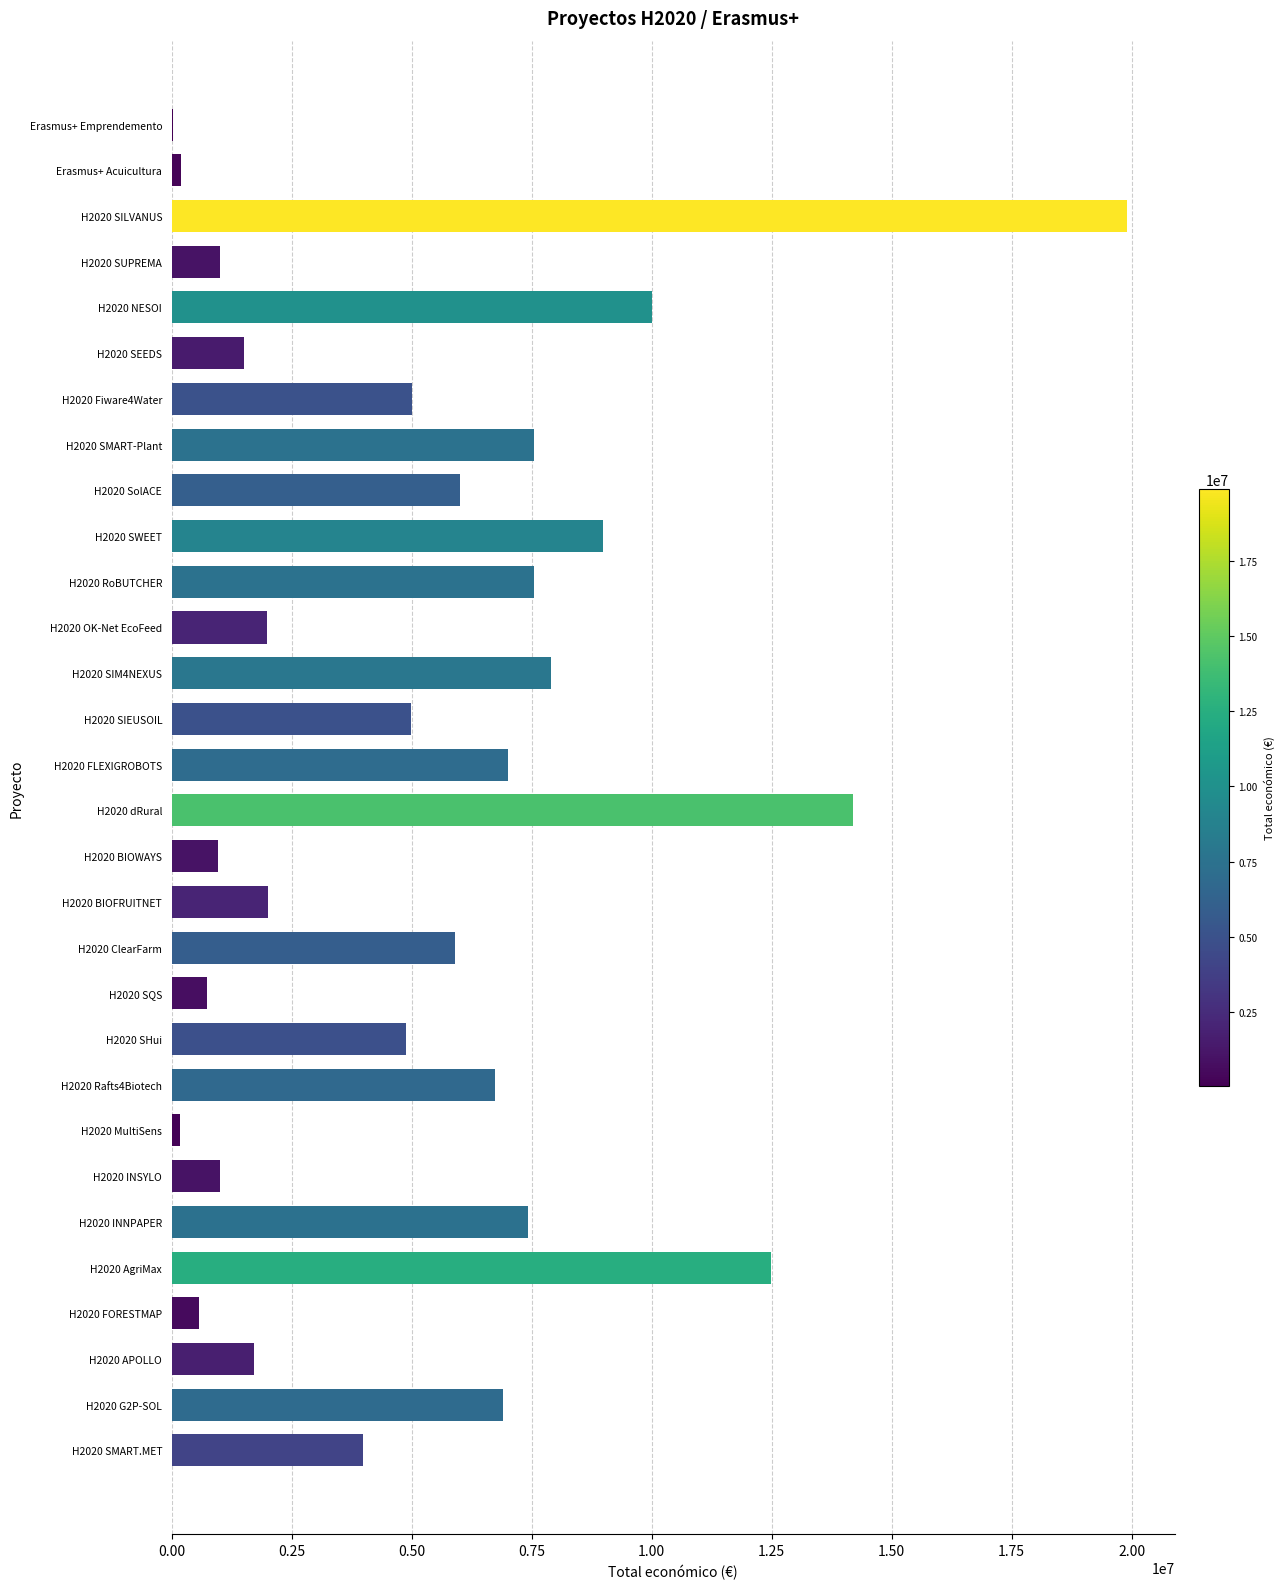

Which category has the highest value across all series?

H2020 SILVANUS